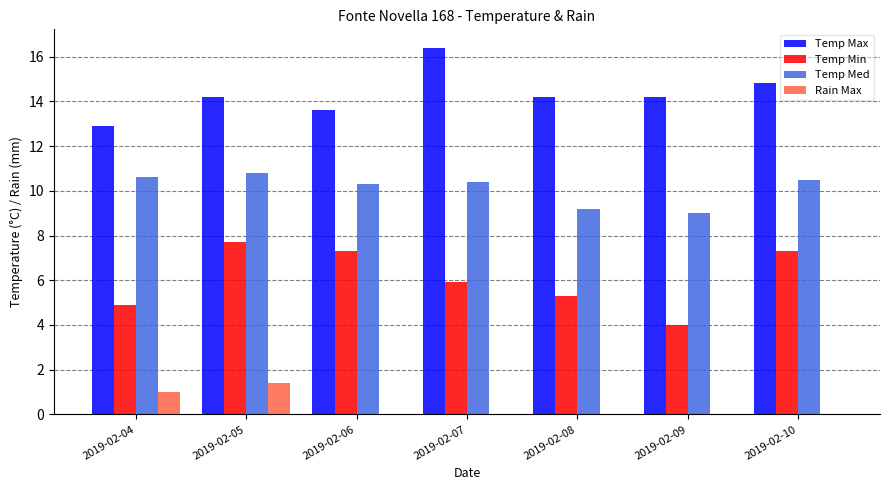

What is the sum of all Temp Max values?

100.3